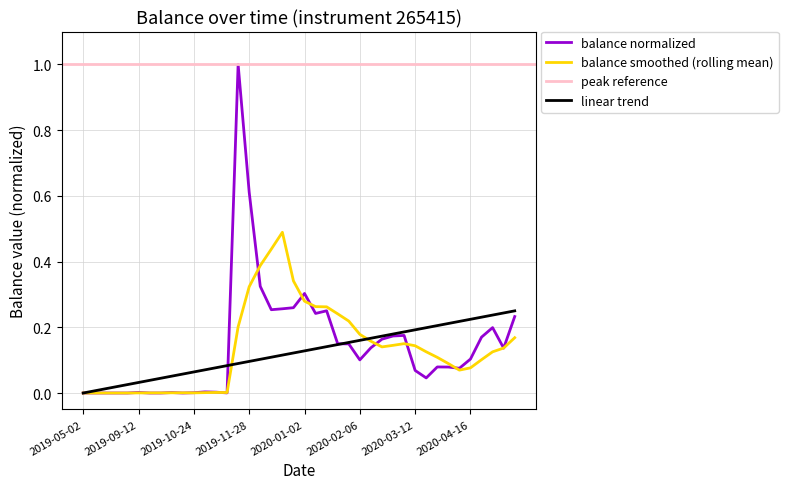

What is the difference between the second highest and minimum values?

0.6